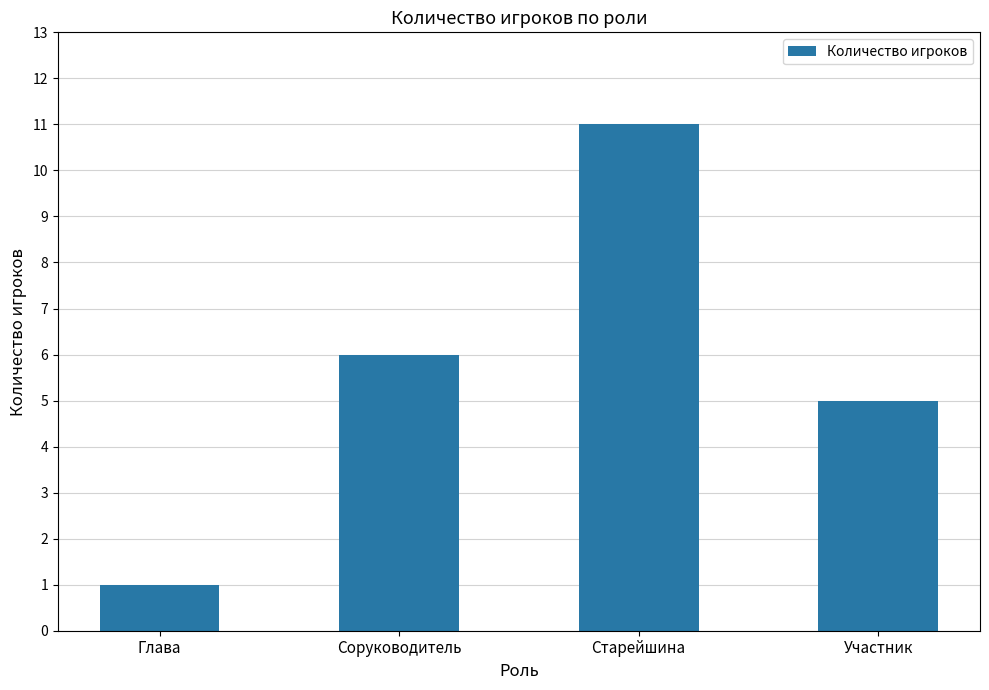

Count the number of categories in the chart.

4